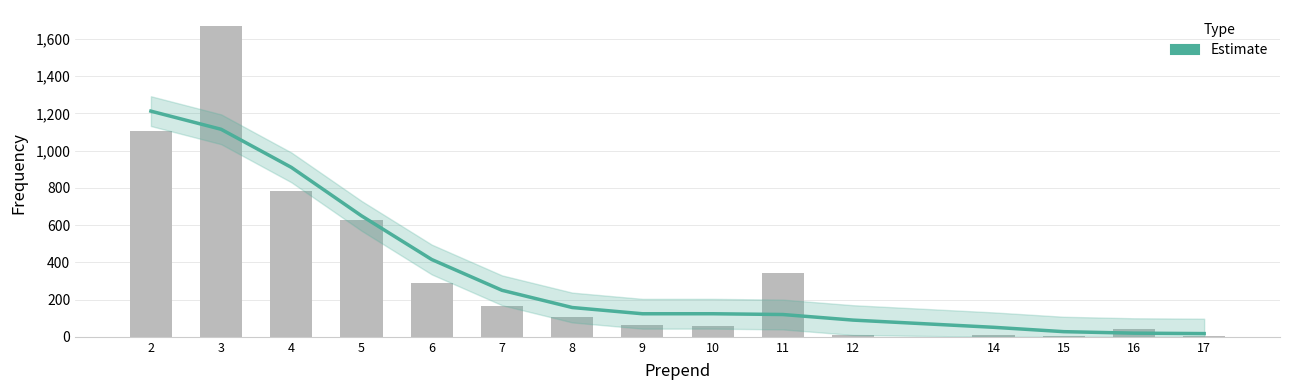

What is the difference between the maximum and minimum values?

1194.9